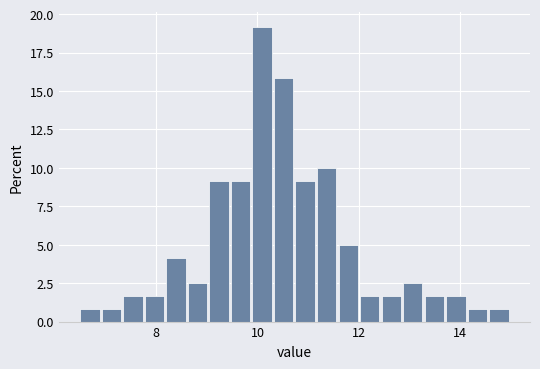

Read against the x-axis, roughly where is the centre of the tallest bar?

10.0